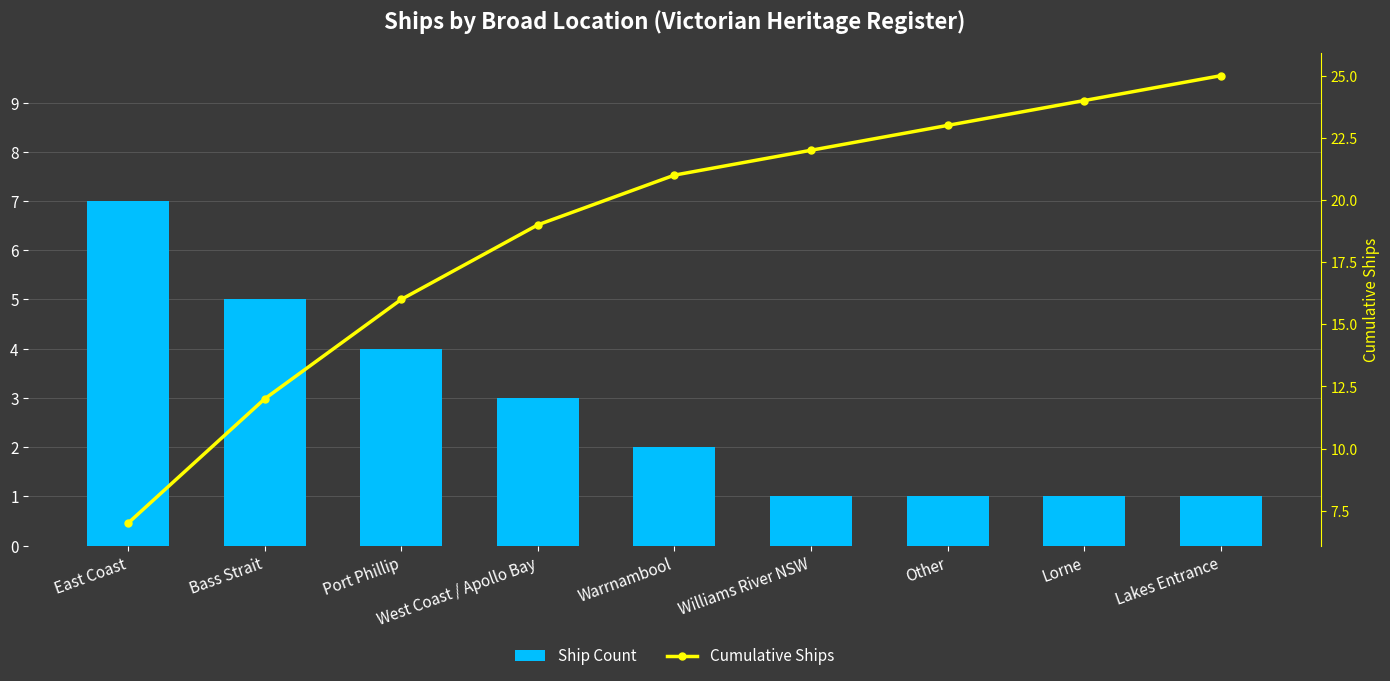

What is the label of the 4th bar from the left?

West Coast / Apollo Bay